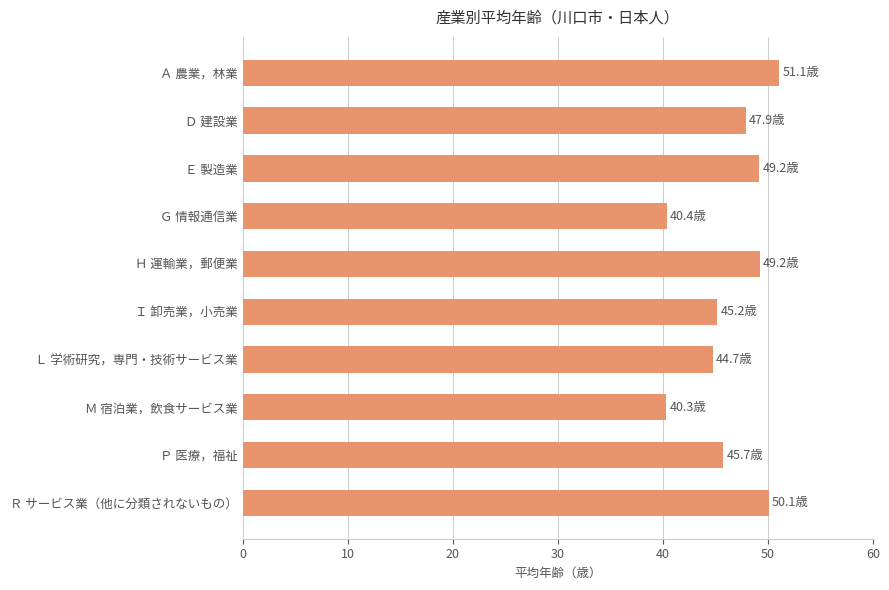

The chart shows a value of 24.1 at Ｇ 情報通信業. True or false?

False